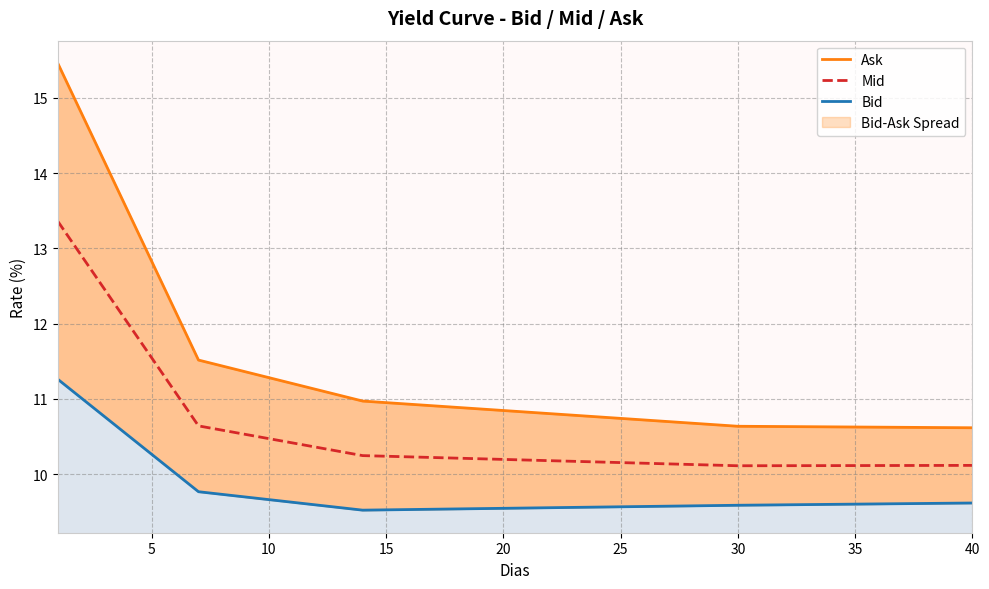

True or false: Bid and Ask cross at least once.

False